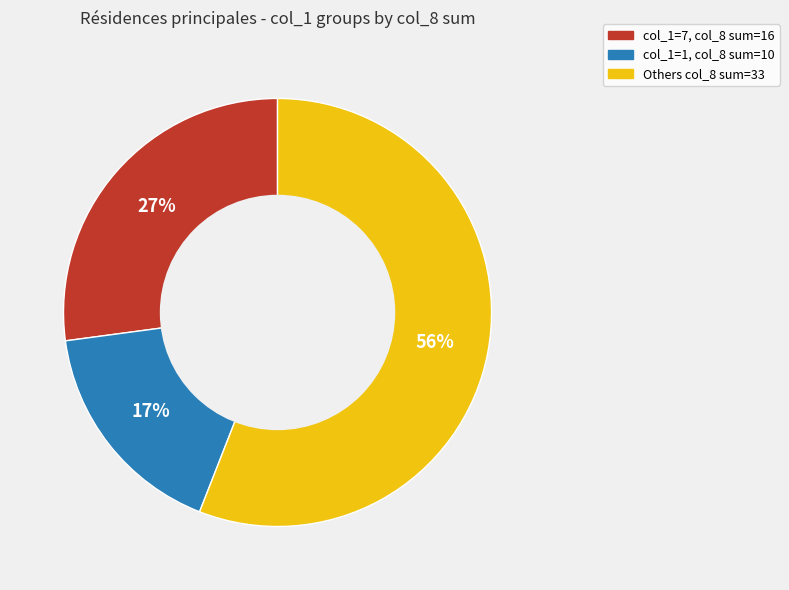

To the nearest percent, what is the average slice percentage?

33%